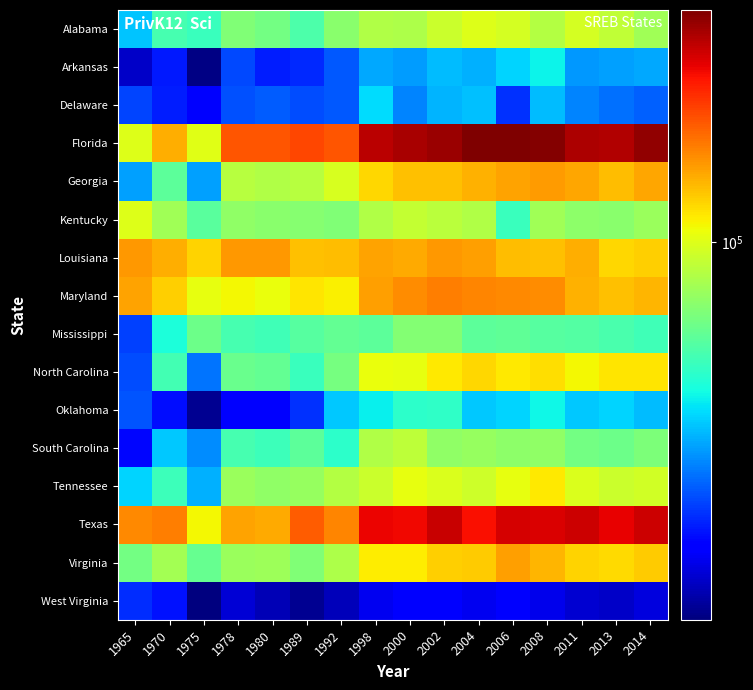

What is the difference between the highest and lowest values at 2011?

330130.0